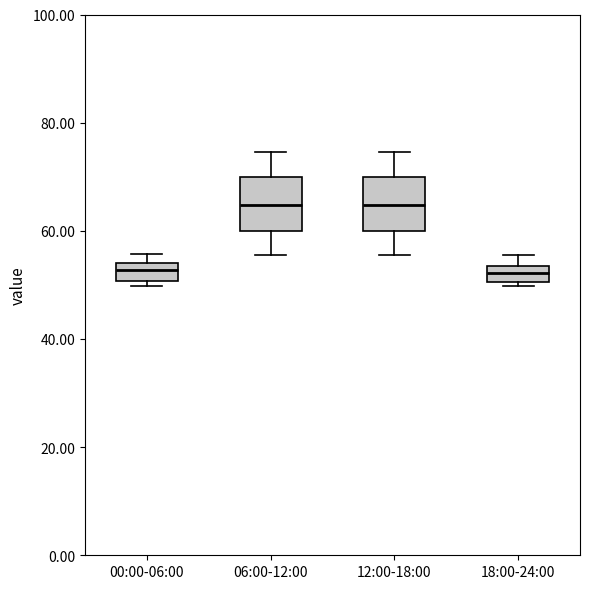

Where is the upper edge of the box for 12:00-18:00 on the y-axis? The values are not printed on the chart, so give them approximately, as read against the axis.

70